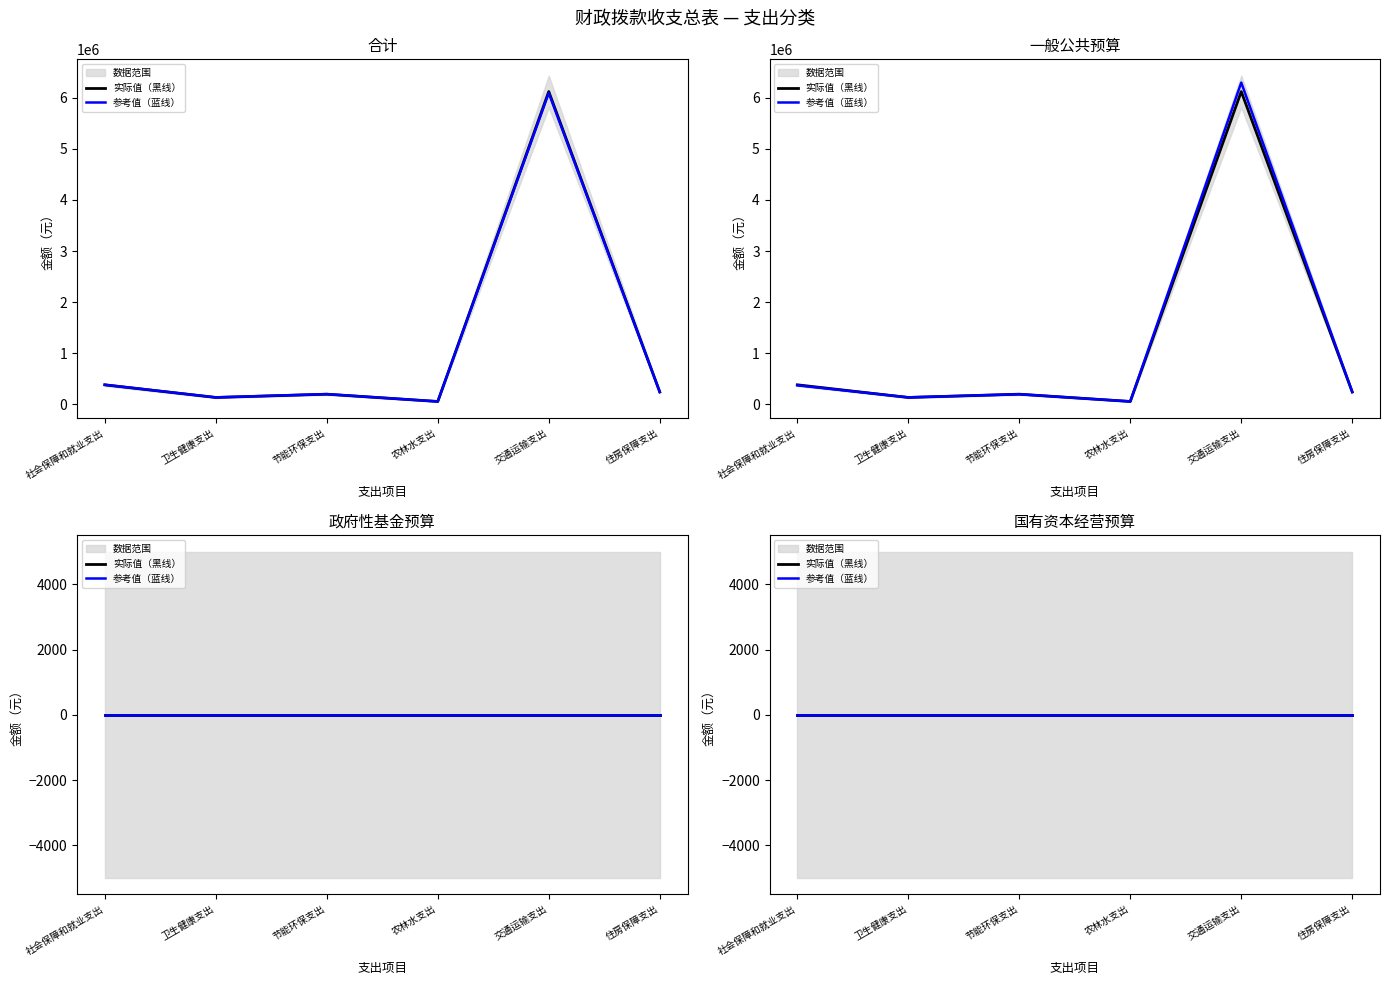

Does the chart have visible grid lines?

No